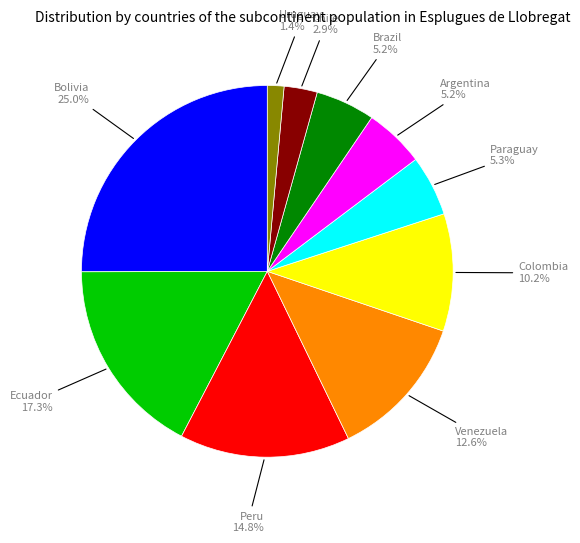

True or false: Uruguay accounts for 10% of the total.

False